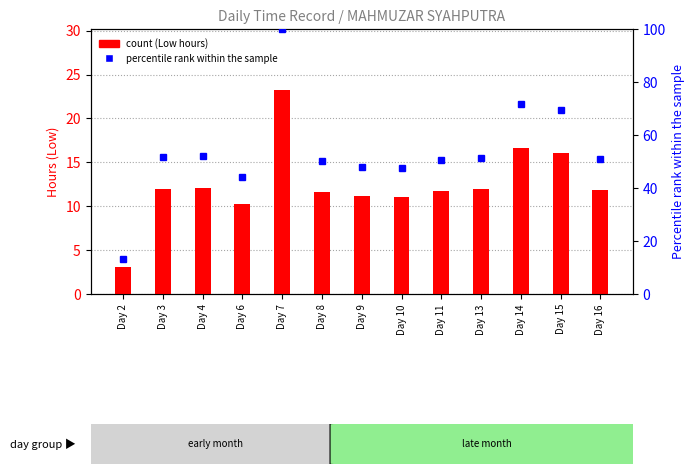

How many series are shown in this chart?

2